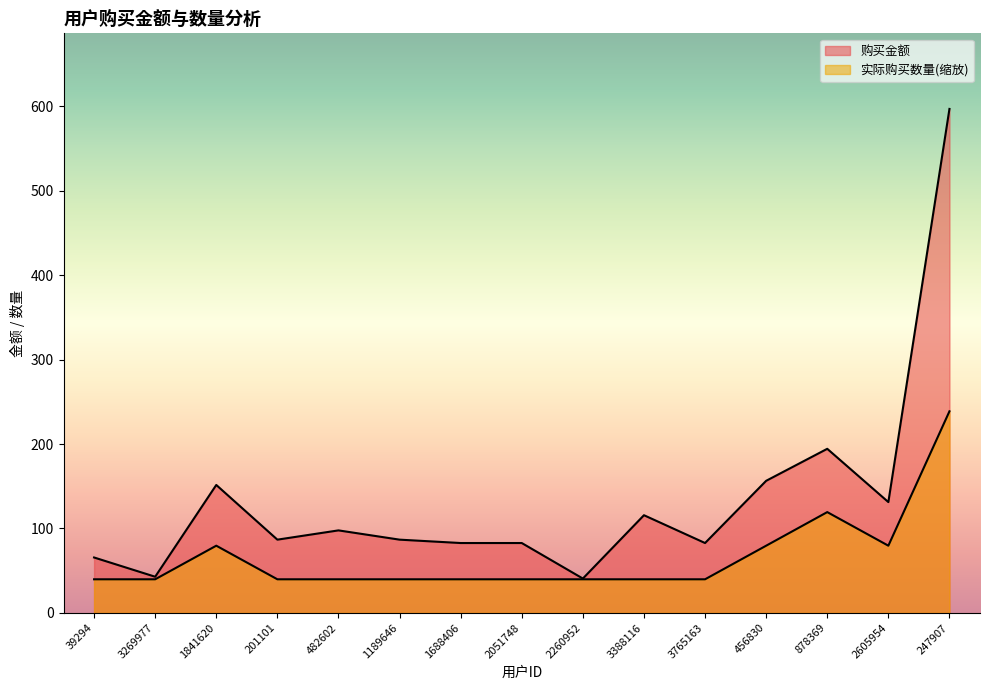

True or false: 实际购买数量 and 购买金额 intersect in this chart.

False